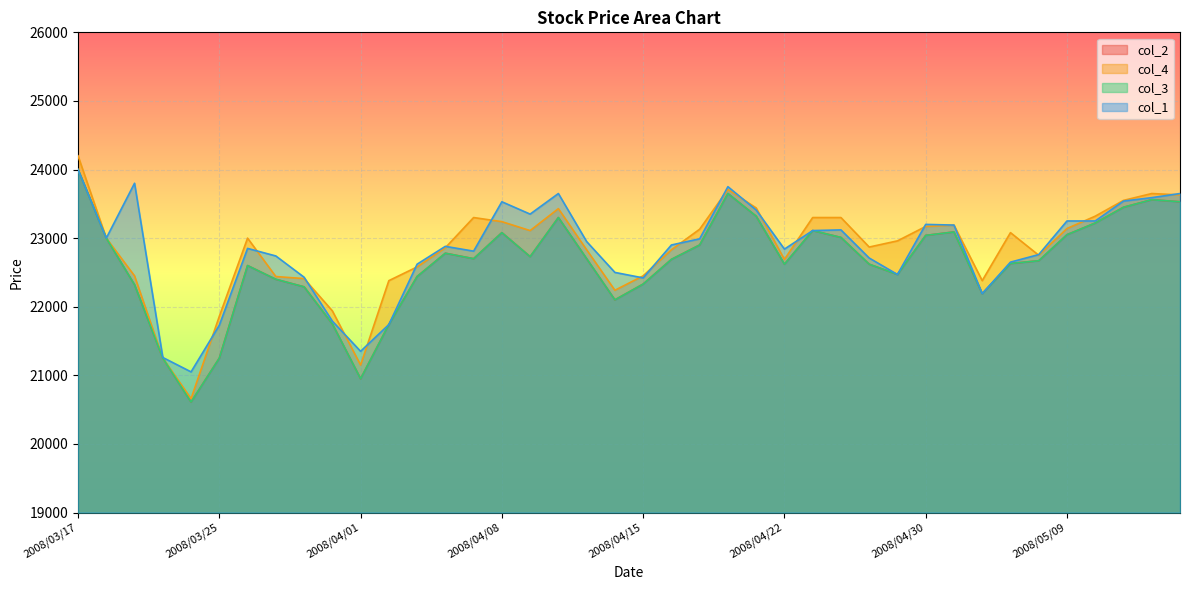

Is it true that col_4 equals 23140 at 2008/05/09?

True